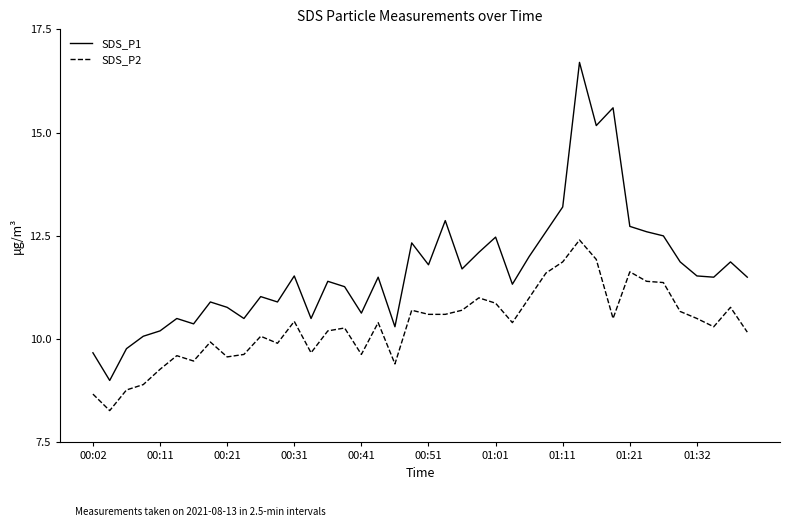

List the series in order of their peak value, lowest first.

SDS_P2, SDS_P1